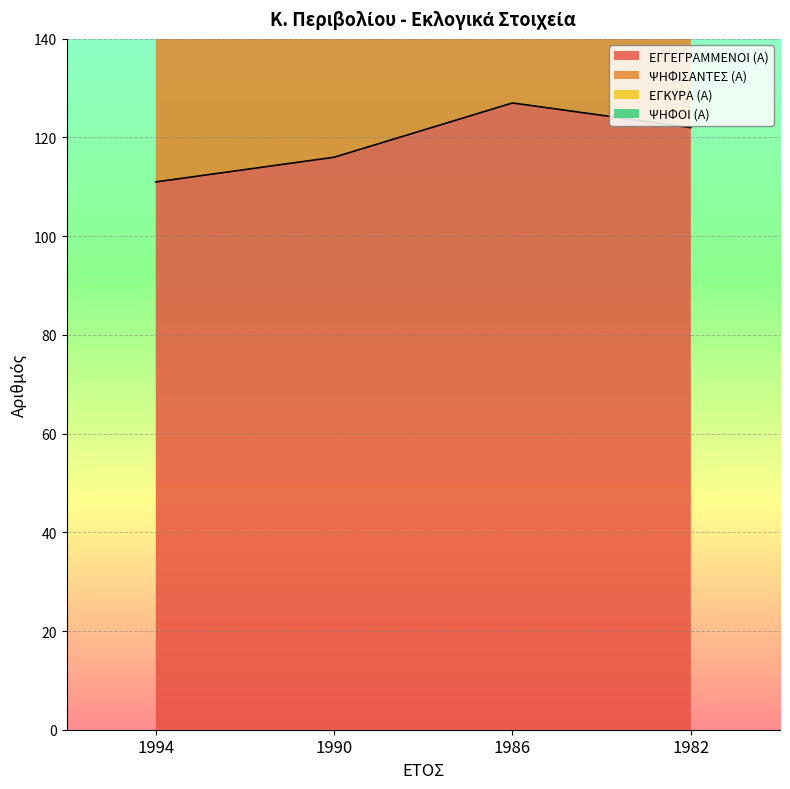

List the series in order of their peak value, highest first.

ΕΓΚΥΡΑ (Α), ΨΗΦΙΣΑΝΤΕΣ (Α), ΨΗΦΟΙ (Α), ΕΓΓΕΓΡΑΜΜΕΝΟΙ (Α)